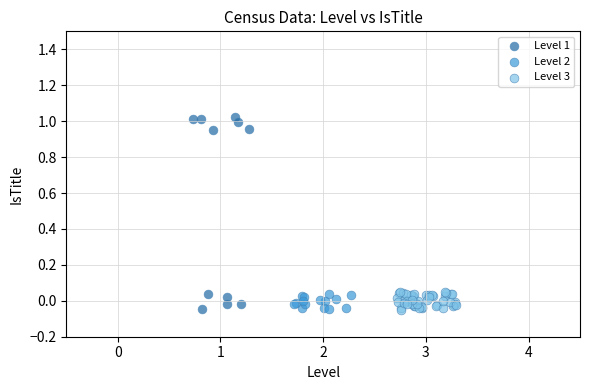

Which series has the largest Y range (max minus min)?

Level 1